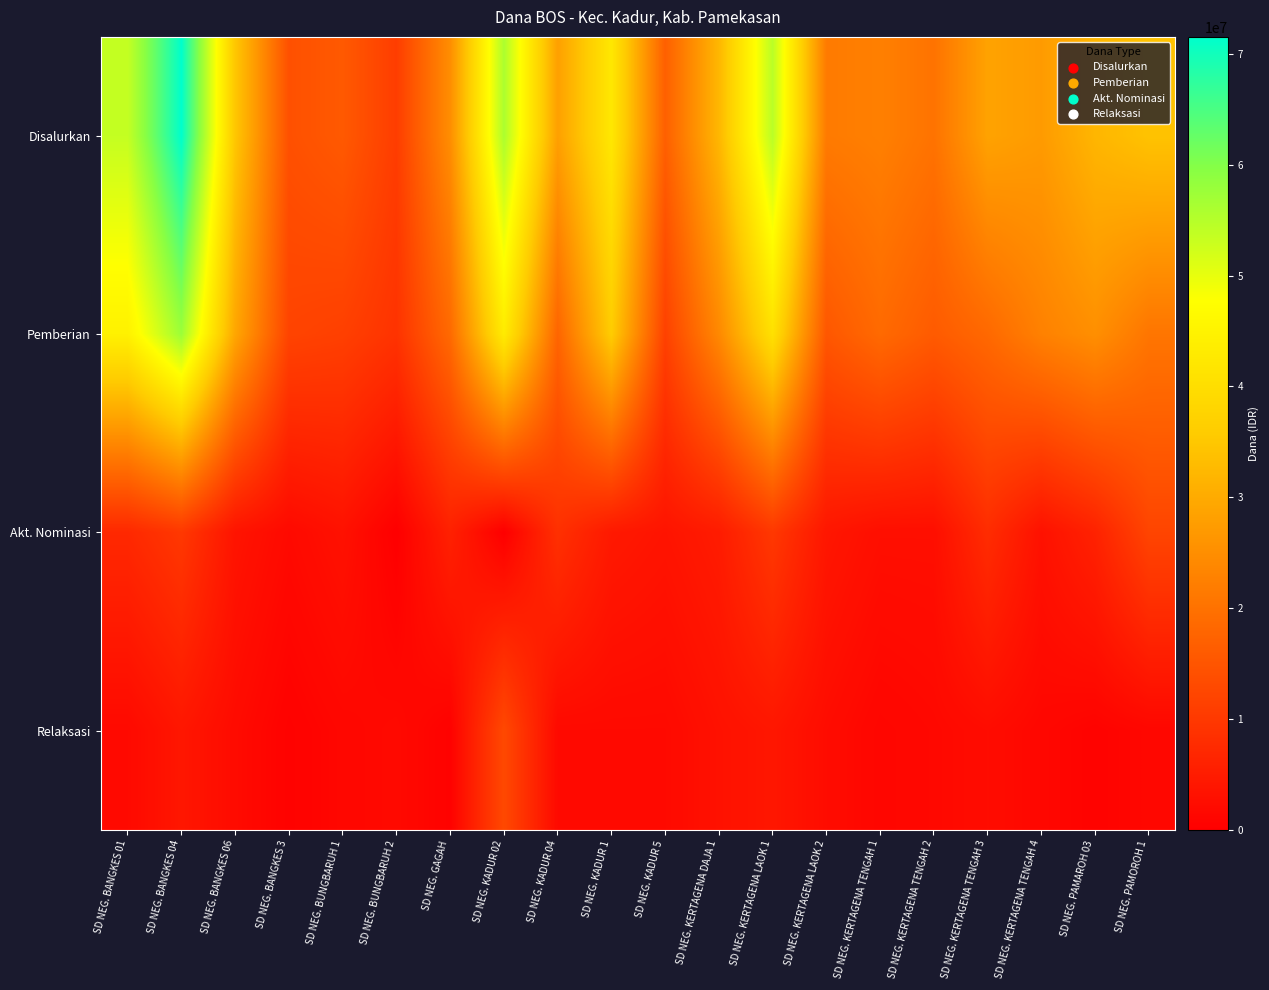

What is the total value across all series at SD NEG. KERTAGENA LAOK 1?

109350000